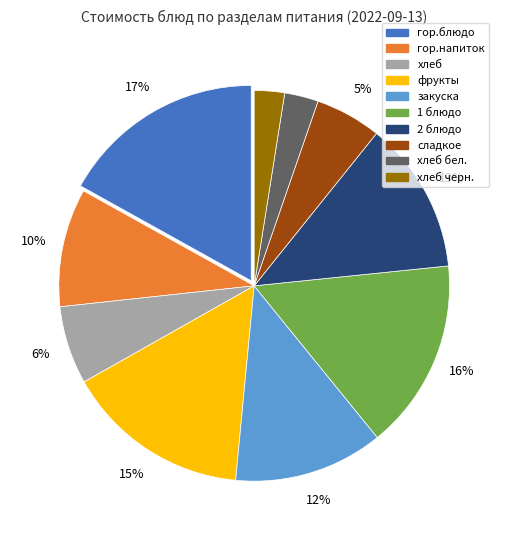

Is it true that хлеб черн. is 3% of the pie?

True